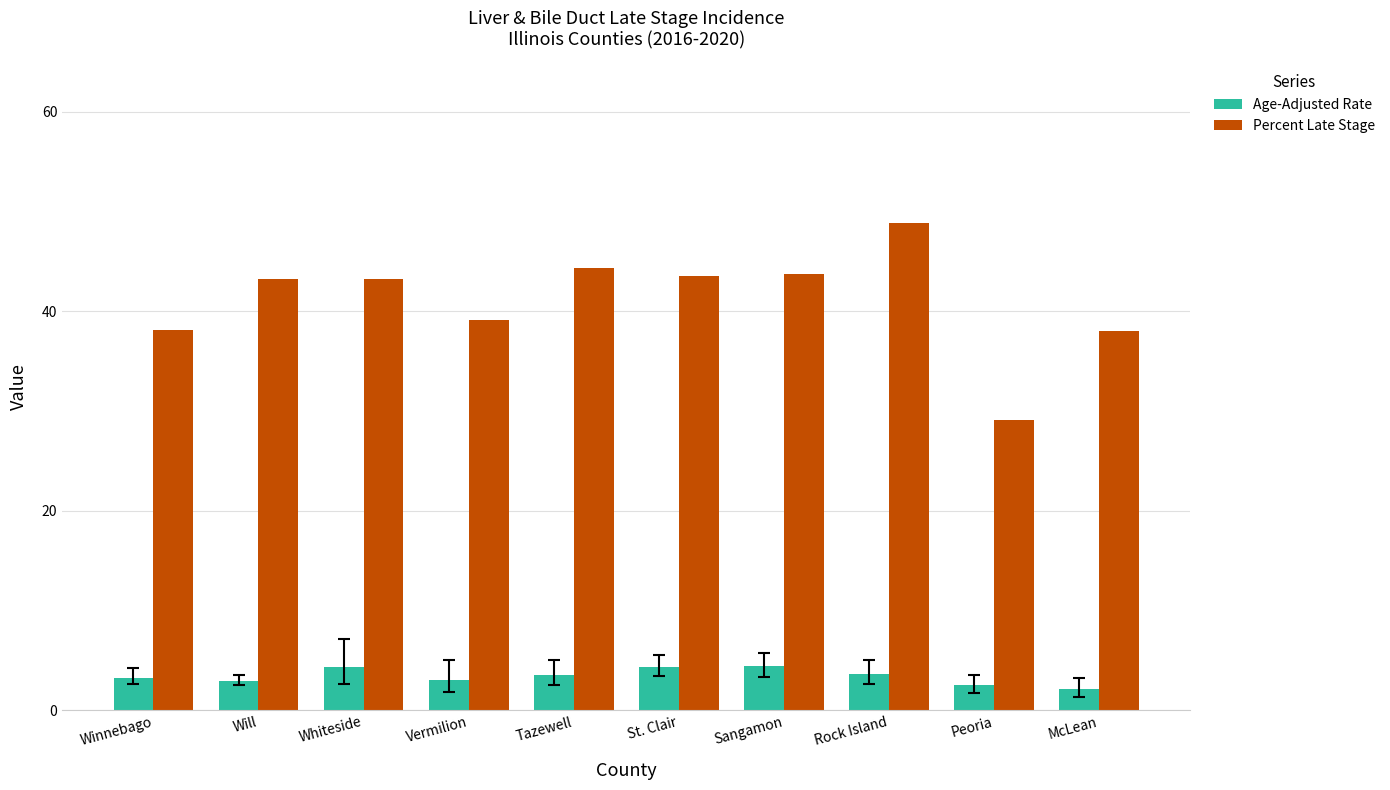

How many series are shown in this chart?

2